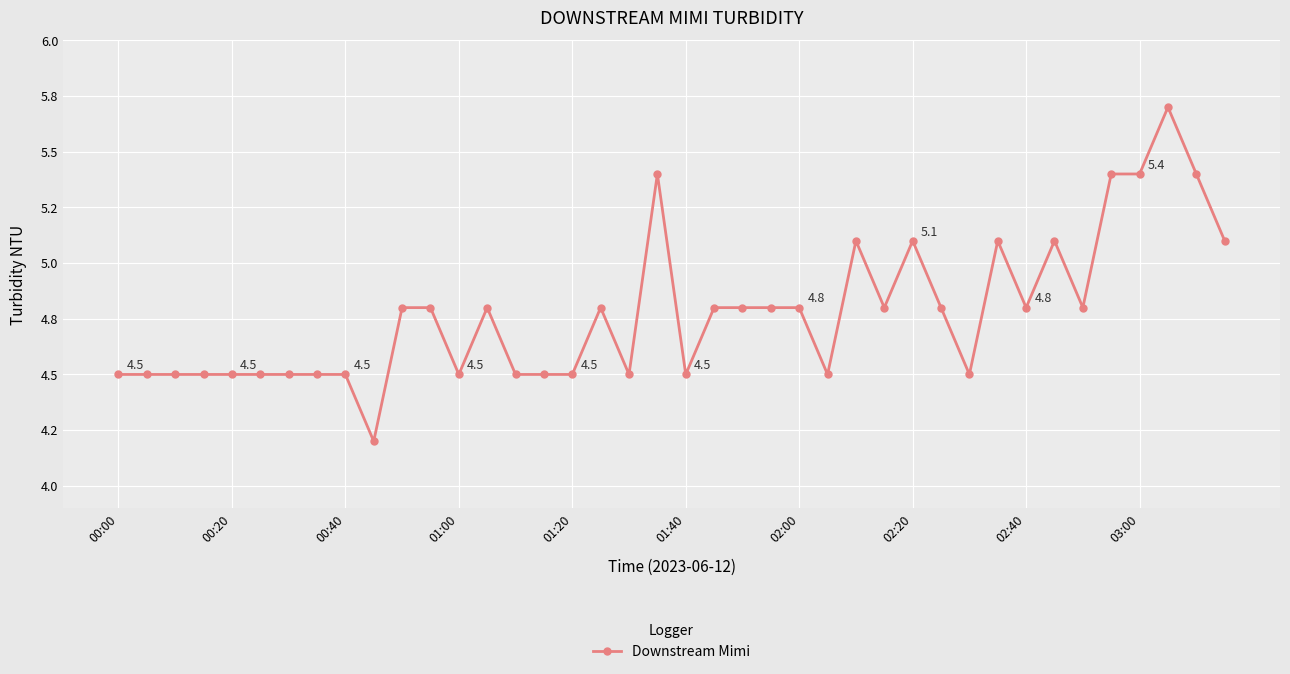

Does the chart have visible grid lines?

Yes